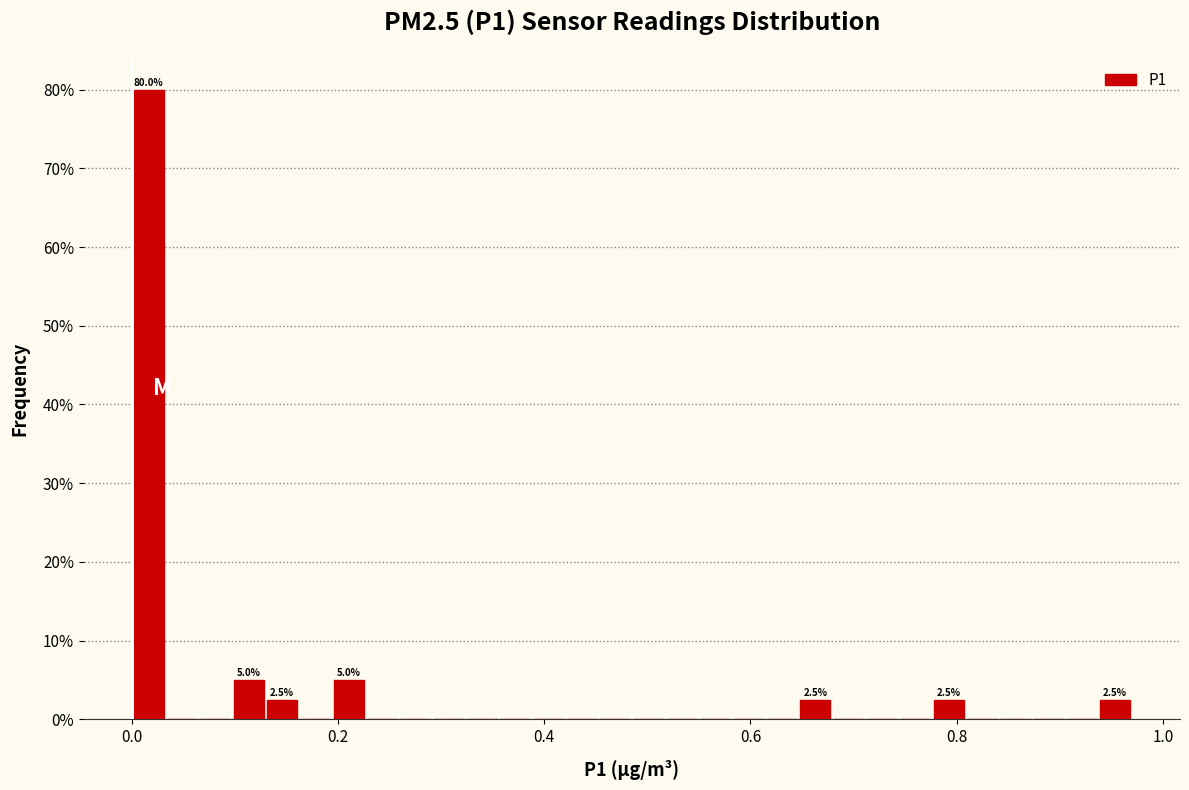

Read against the x-axis, roughly where is the centre of the tallest bar?

0.02